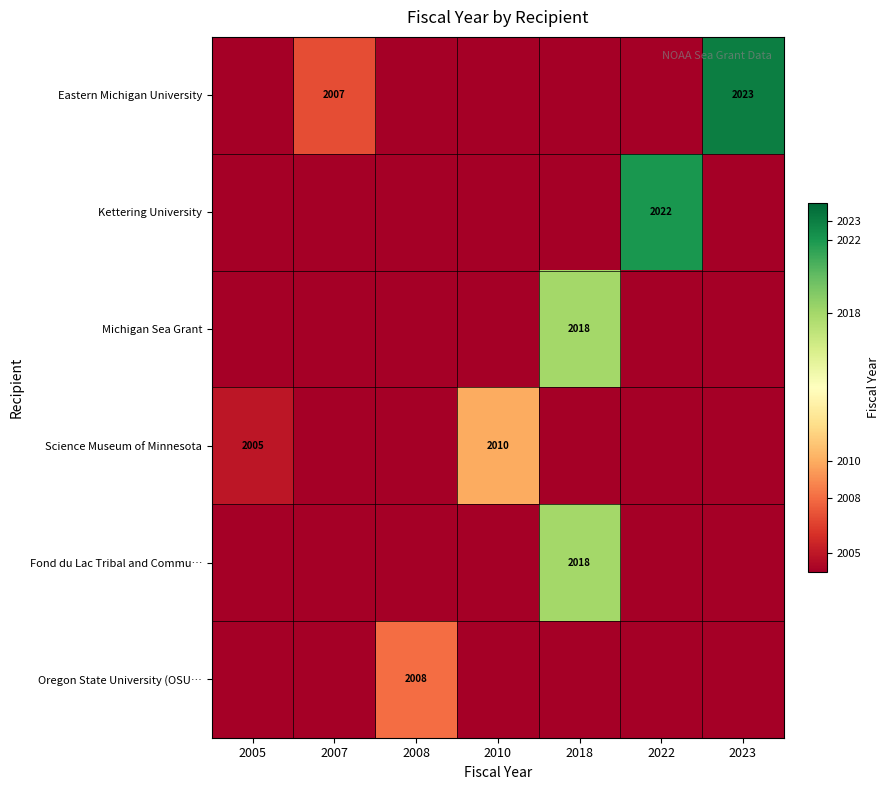

Which series has the widest spread of values?

Eastern Michigan University